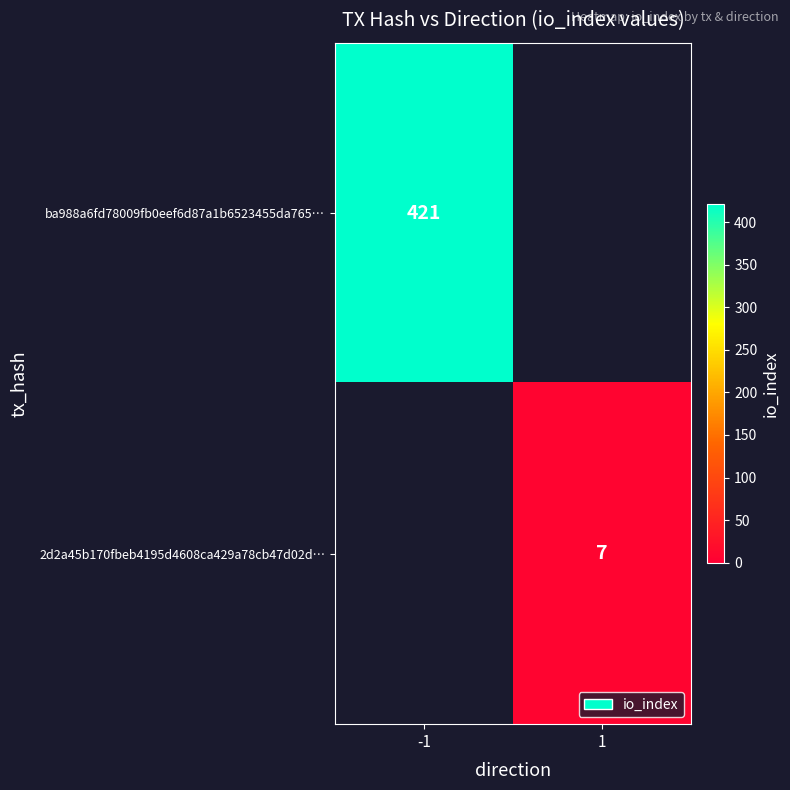

How many values in 2d2a45b170fbeb4195d4608ca429a78cb47d02d… are above zero?

1